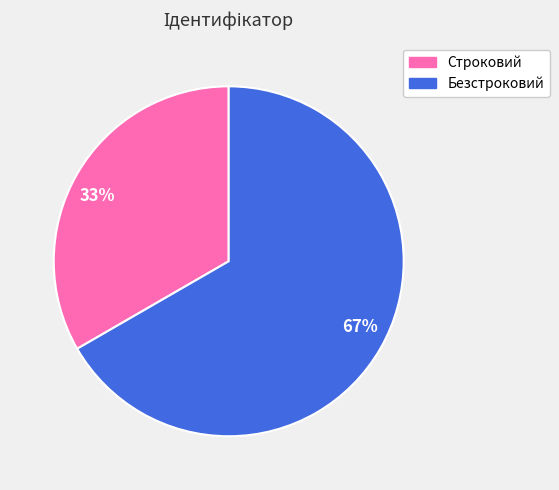

Which slice represents more than half of the pie?

67%